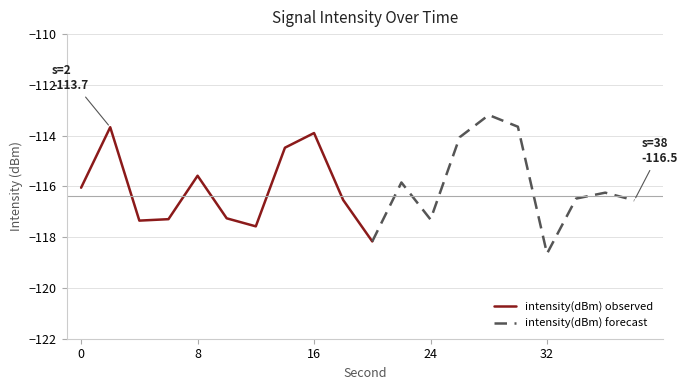

What is the sum of all values?

-2319.8